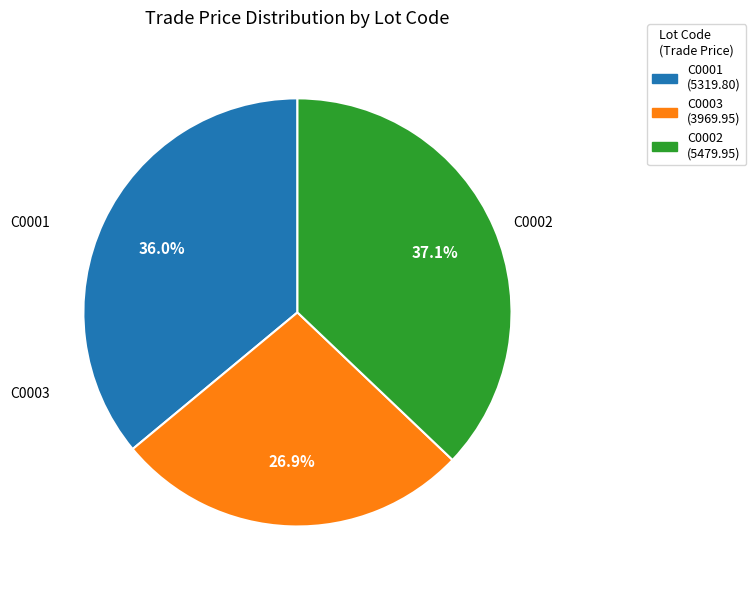

Rank the categories by value from lowest to highest.

C0003, C0001, C0002